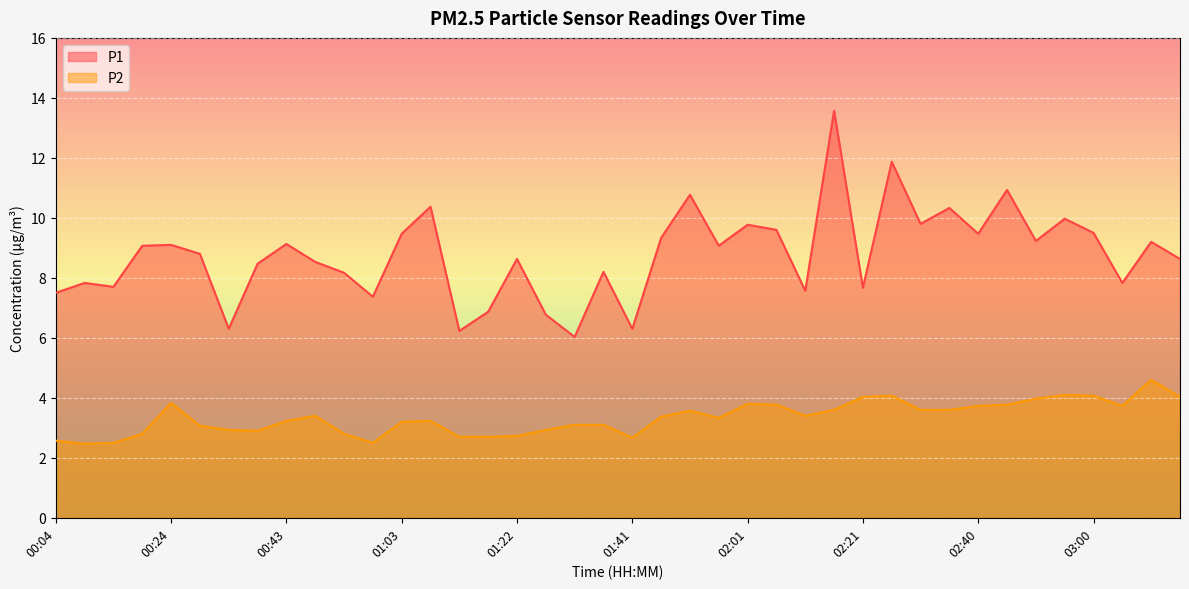

Reading left to right, extract all data points from this chart.

P1: 7.5	7.8	7.7	9.1	9.1	8.8	6.3	8.5	9.1	8.5	8.2	7.4	9.5	10.4	6.2	6.9	8.6	6.8	6.0	8.2	6.3	9.3	10.8	9.1	9.8	9.6	7.6	13.6	7.7	11.9	9.8	10.3	9.5	10.9	9.2	10.0	9.5	7.8	9.2	8.6
P2: 2.6	2.5	2.5	2.8	3.8	3.1	2.9	2.9	3.2	3.4	2.8	2.5	3.2	3.2	2.7	2.7	2.7	2.9	3.1	3.1	2.7	3.4	3.6	3.3	3.8	3.8	3.4	3.6	4.0	4.1	3.6	3.6	3.7	3.8	4.0	4.1	4.1	3.7	4.6	4.0